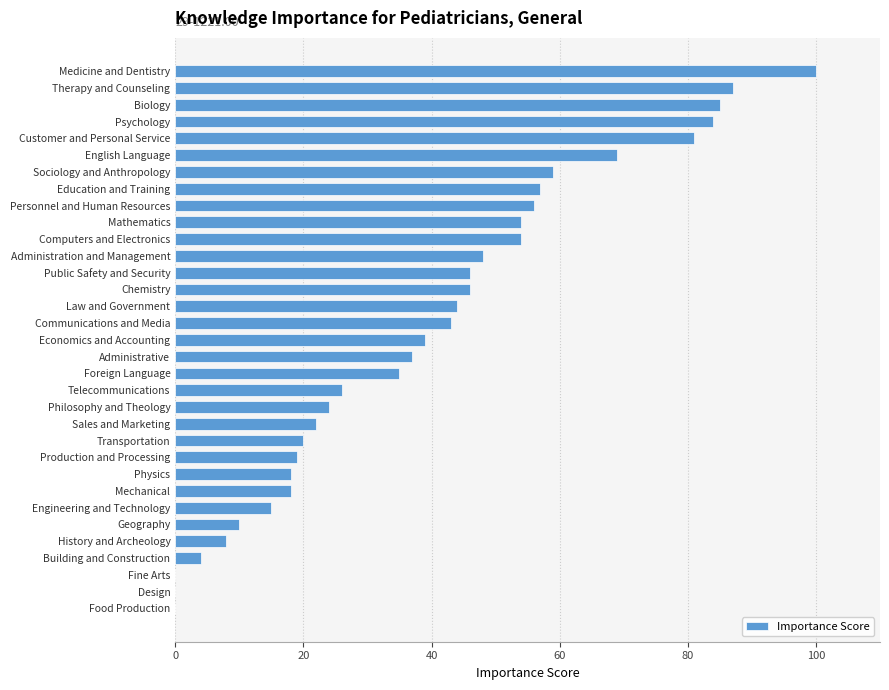

The chart shows a value of 30 at Sociology and Anthropology. True or false?

False